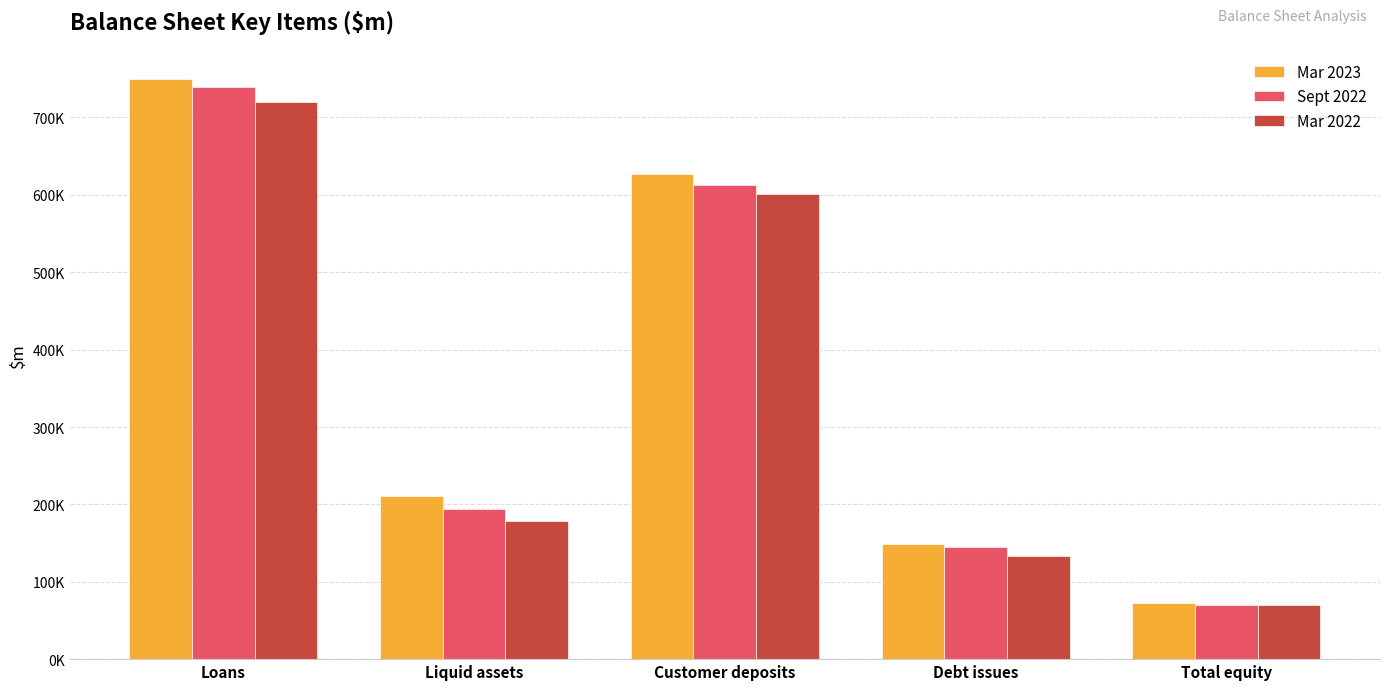

What is the average value of the Sept 2022 series?

352383